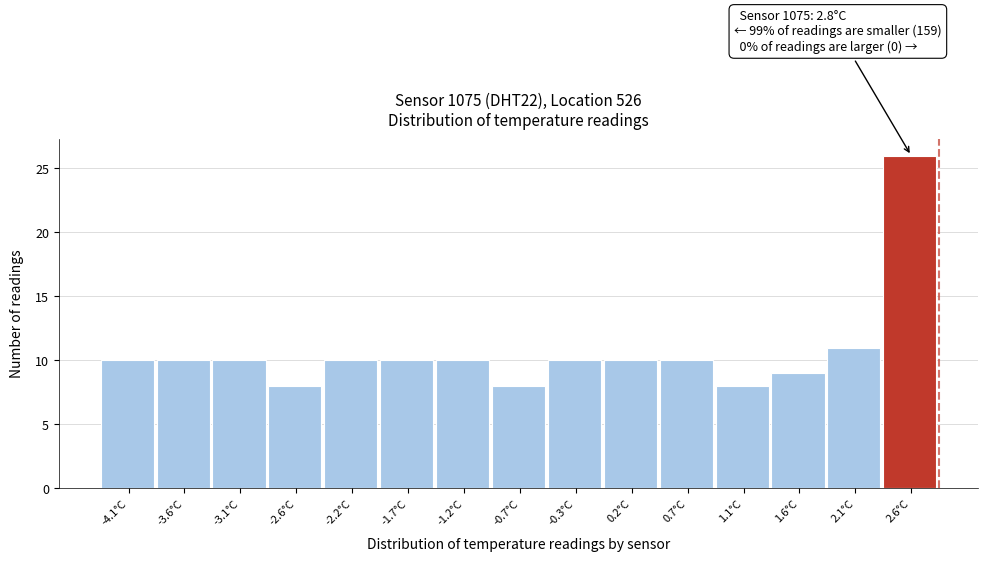

Which range on the x-axis has the tallest bar?

2.35 to 2.80